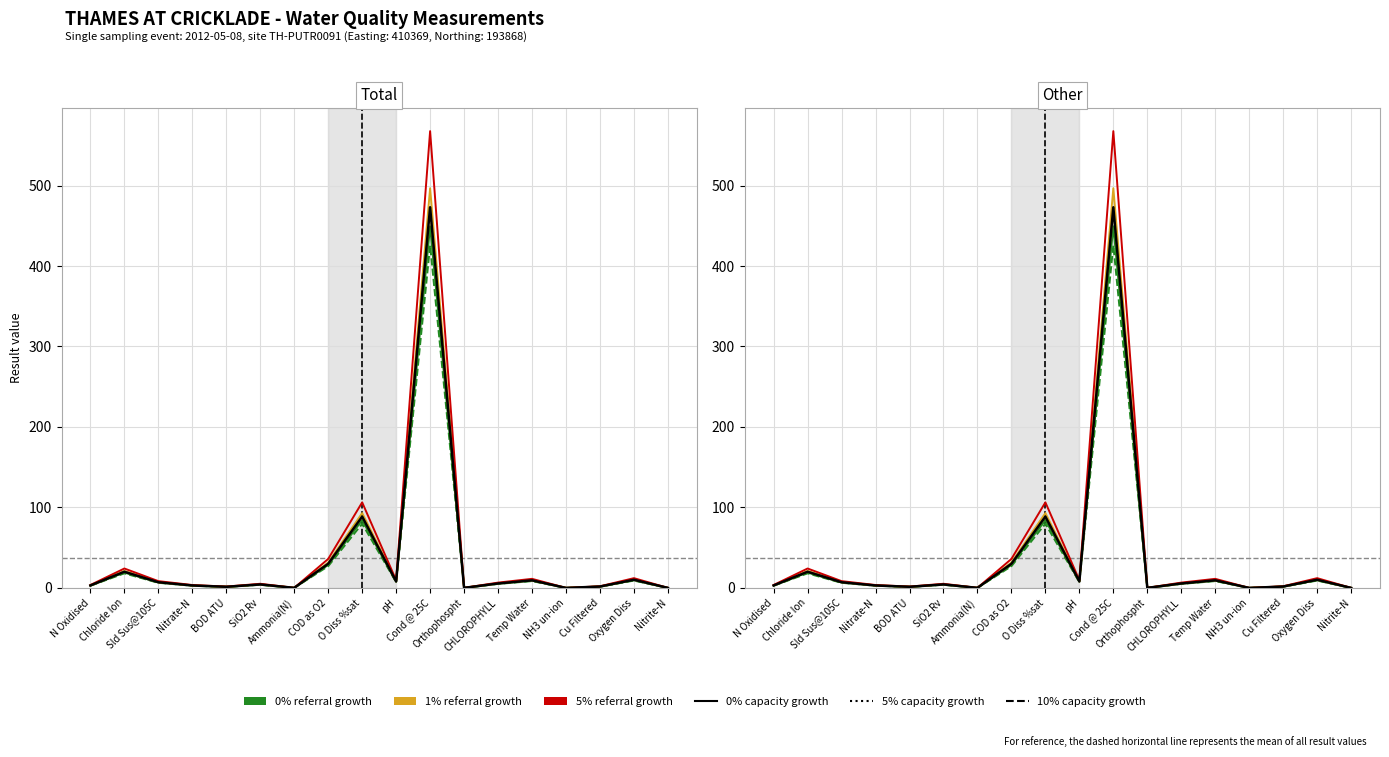

At which category does 0% referral growth reach its first local valley?

BOD ATU